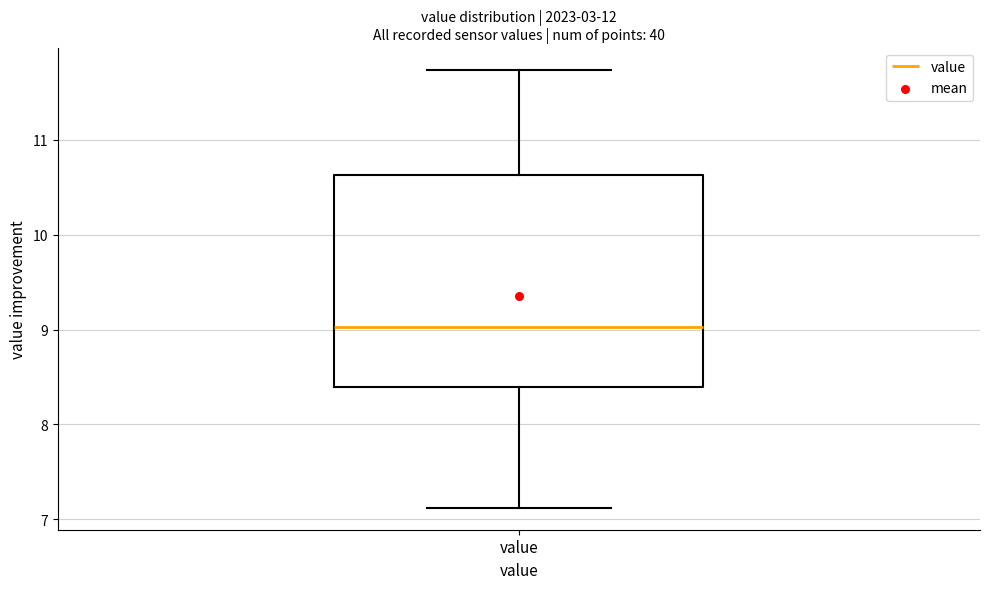

Transcribe this box plot: give where the median line is, the range the box spans, and where the two whiskers end, as read against the y-axis. The values are not printed on the chart, so give them approximately, as read against the axis.

median 9.0, box 8.4 to 10.6, whiskers 7.1 to 11.7